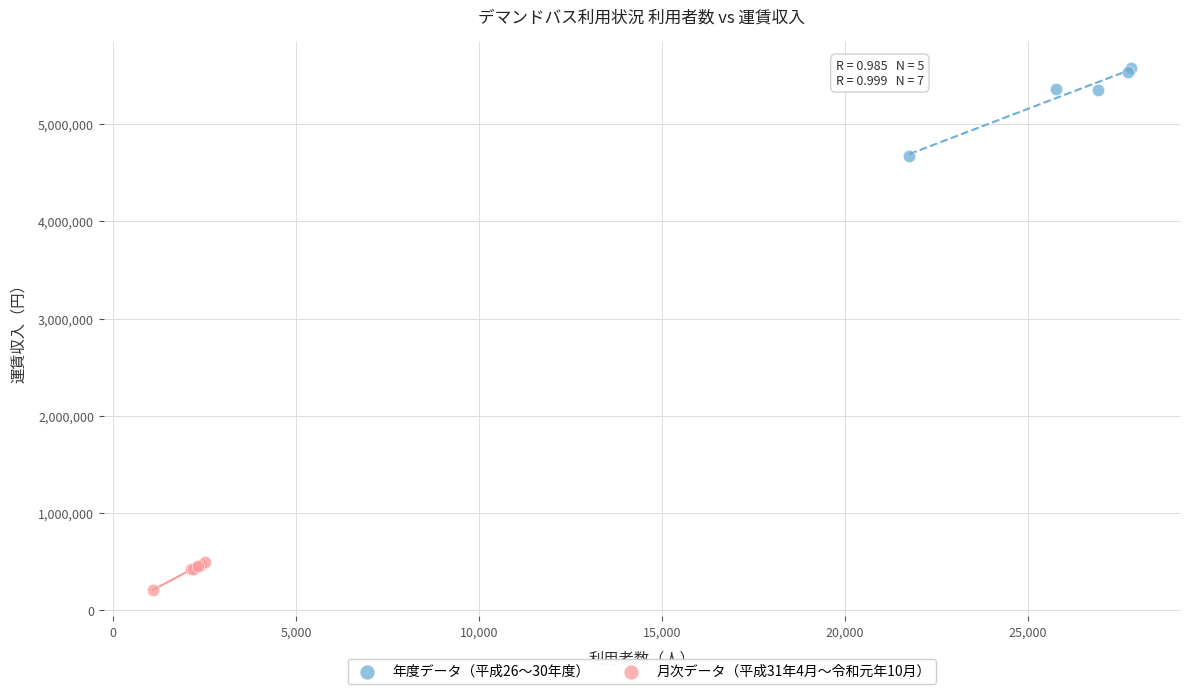

Which series has the largest Y range (max minus min)?

年度データ（平成26〜30年度）